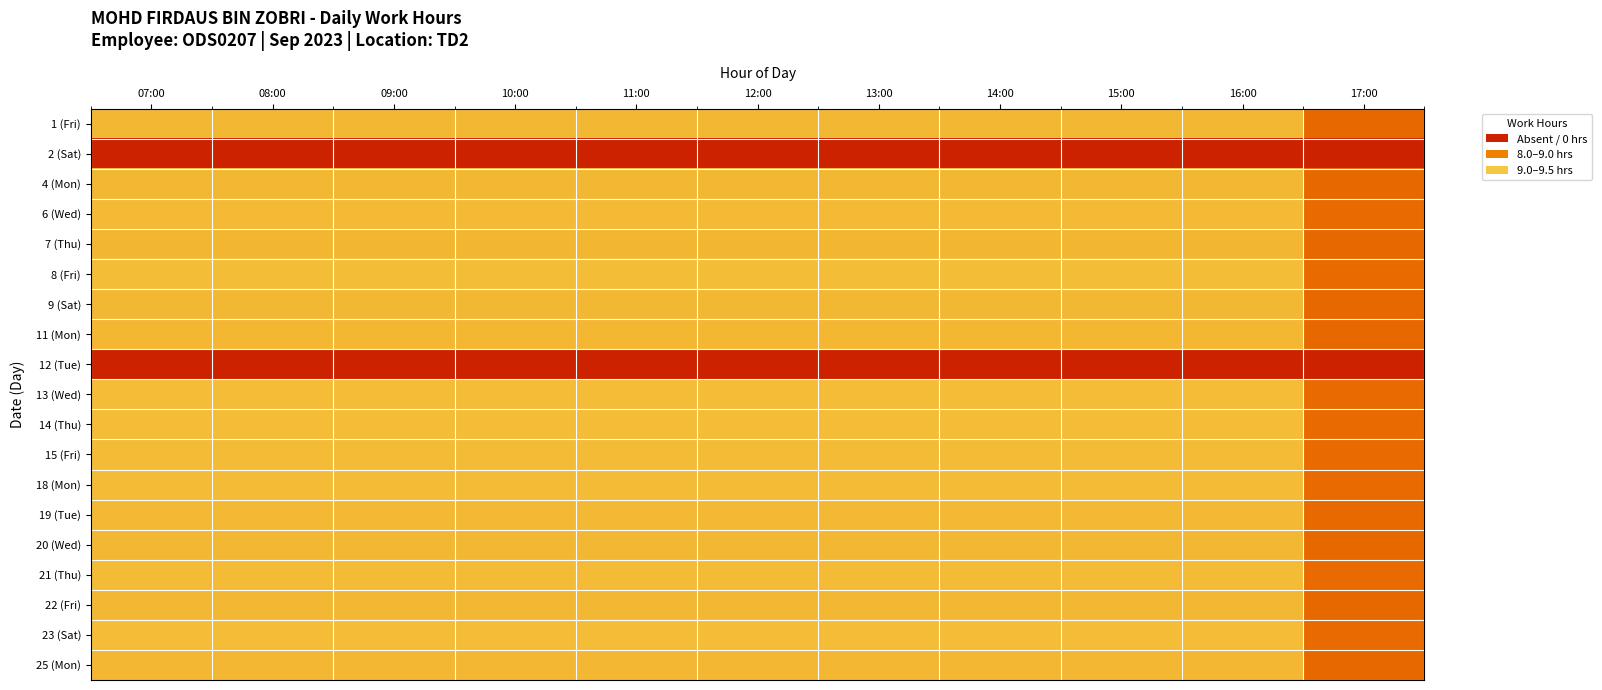

How many series are shown in this chart?

19